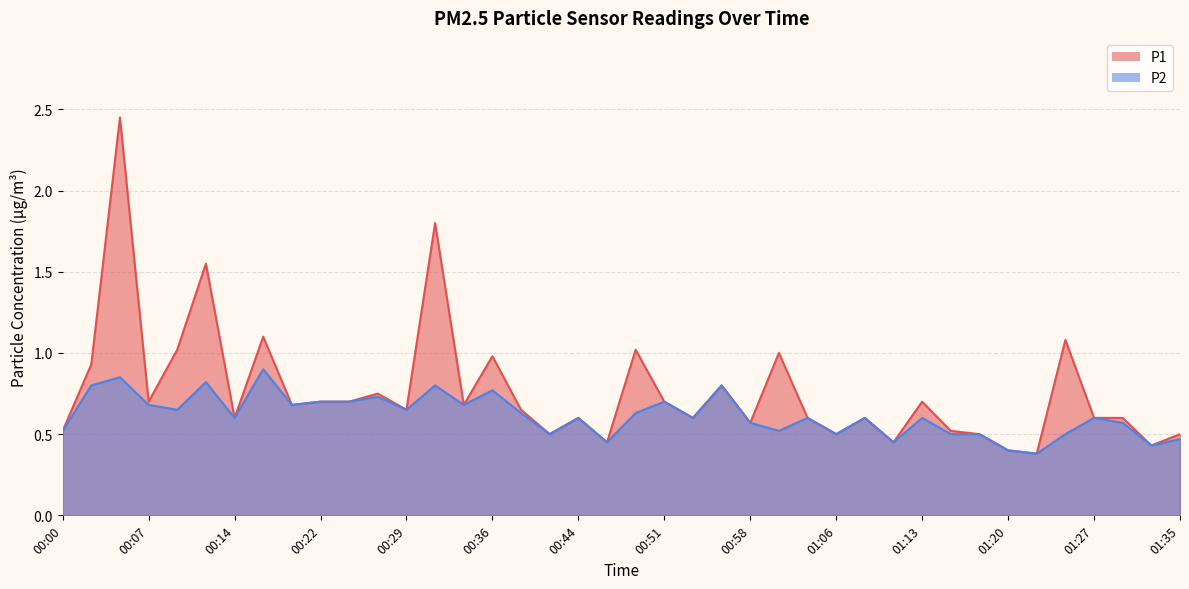

How many lines are shown in the chart?

2